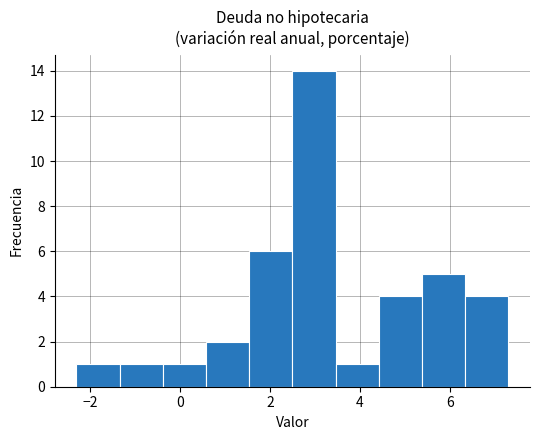

What is the height of the bar covering 1.6 to 2.4 on the x-axis? Neither the bar edges nor the heights are printed on the chart, so give them approximately, as read against the axes.

6